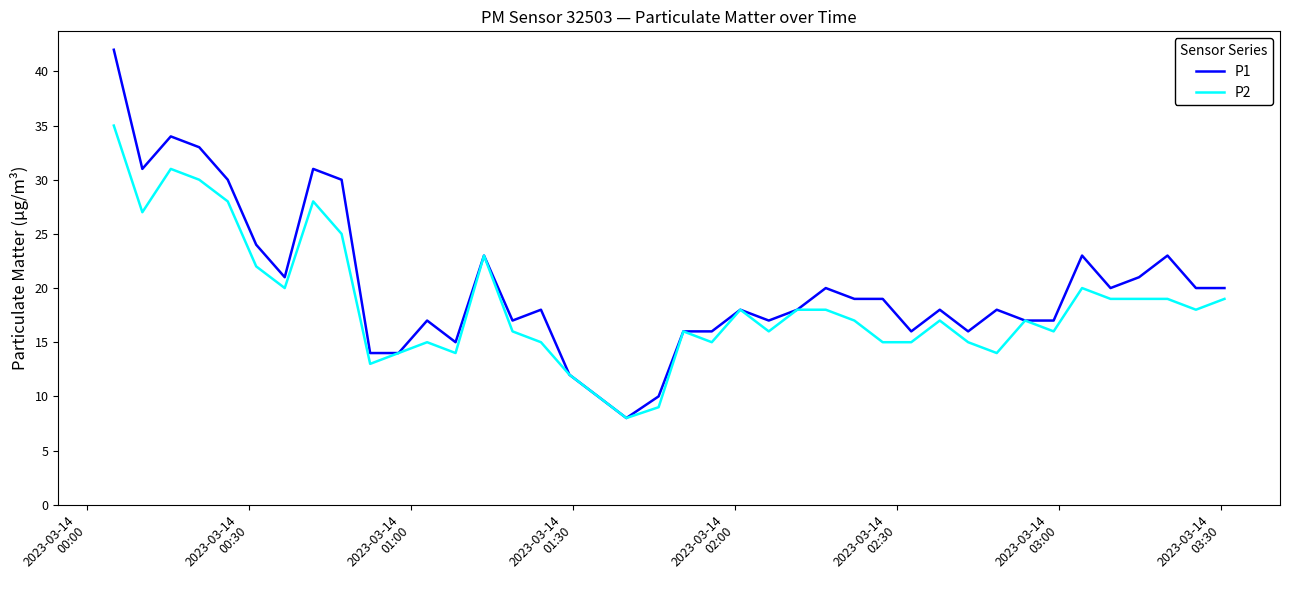

List the series in order of their peak value, lowest first.

P2, P1